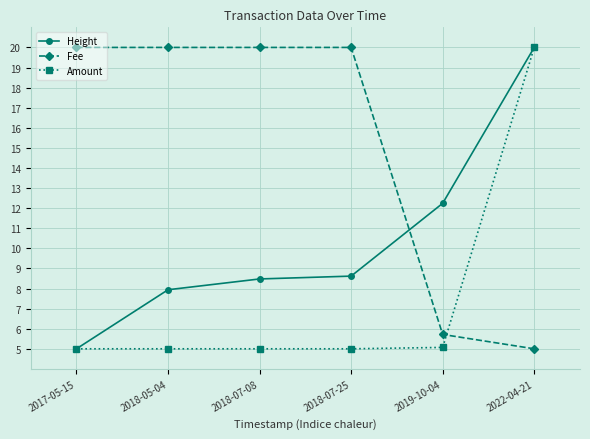

Rank the series at 2018-07-08 from lowest to highest value.

Amount, Height, Fee